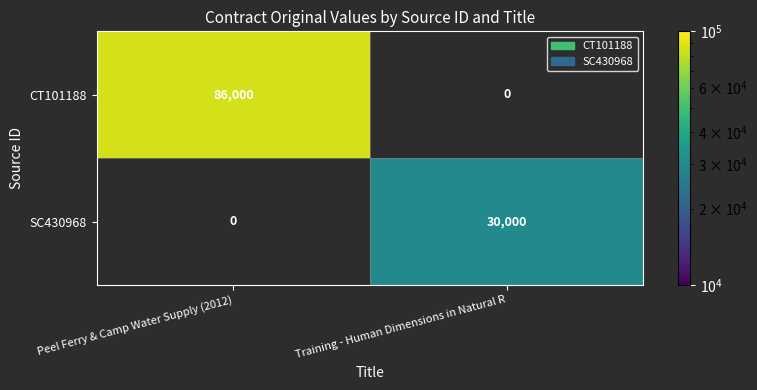

The value of CT101188 at Peel Ferry & Camp Water Supply (2012) is 86000. True or false?

True